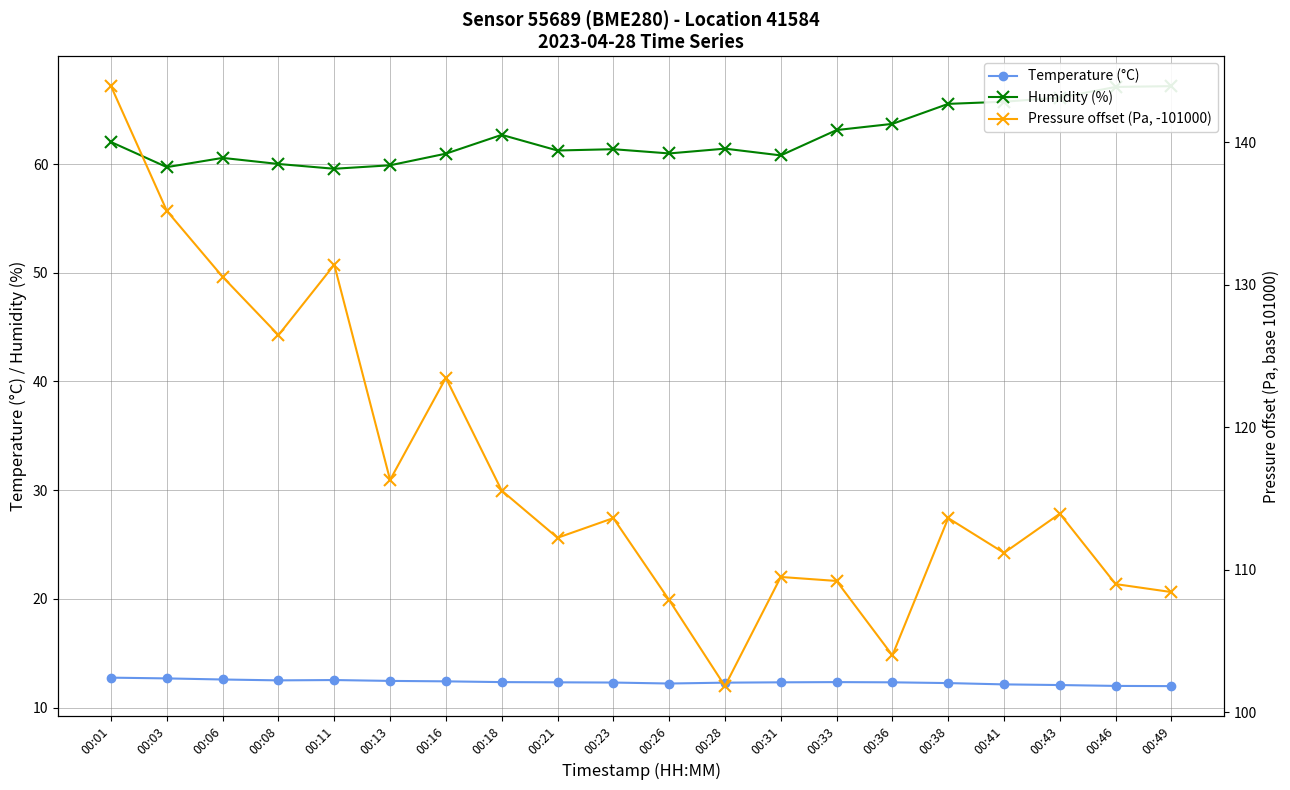

Which series has the widest spread of values?

Pressure offset (Pa, -101000)